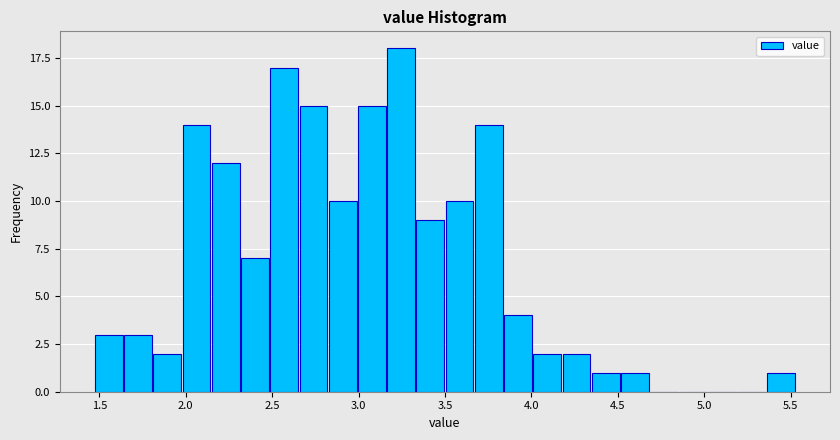

Read against the x-axis, roughly where is the centre of the tallest bar?

3.25